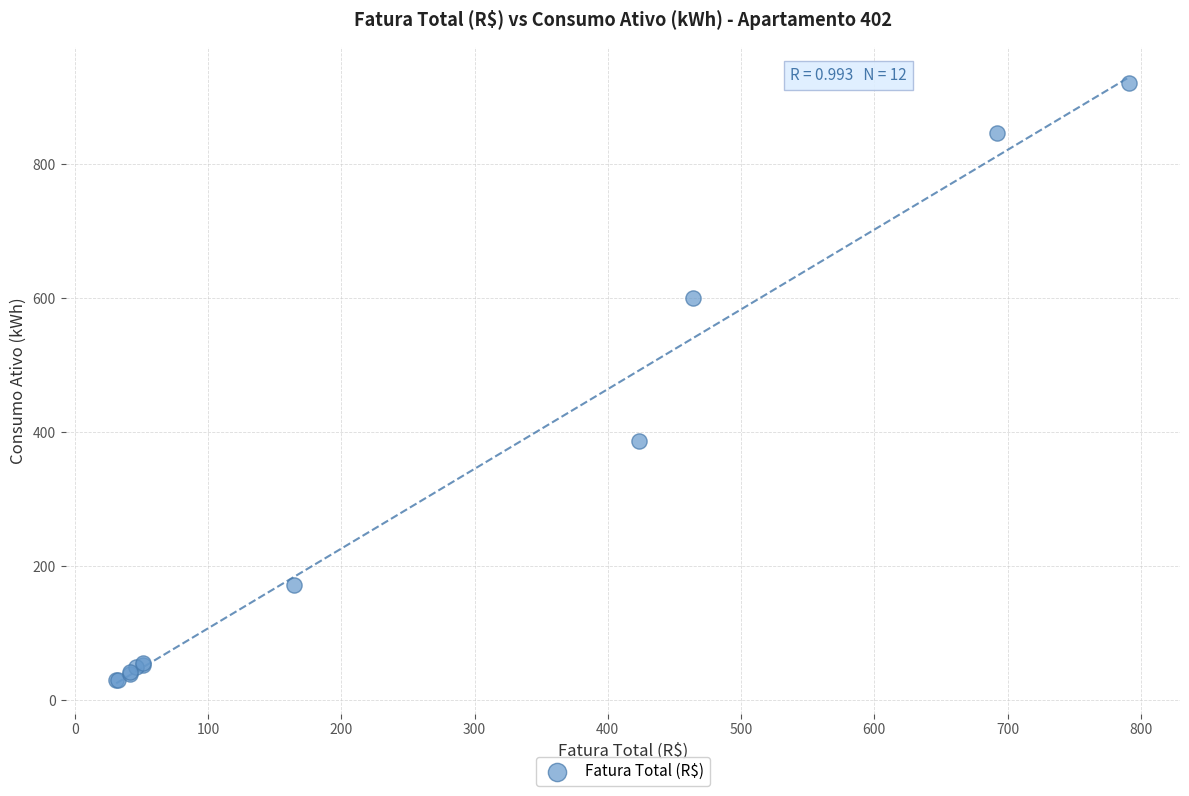

What Y value in the scatter plot is closest to 475?

387